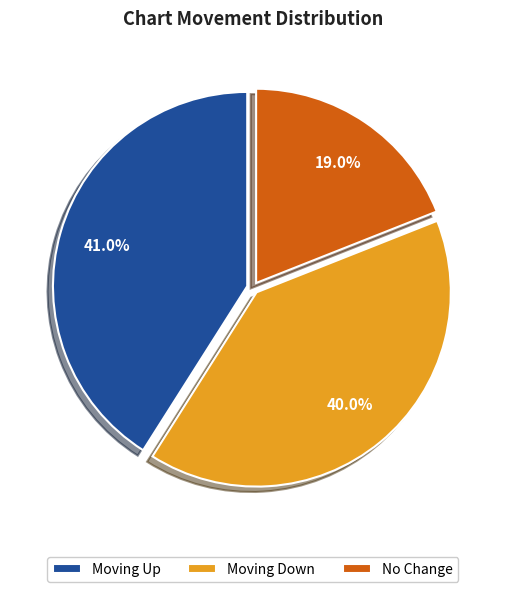

Rank the categories by value from highest to lowest.

Moving Up, Moving Down, No Change